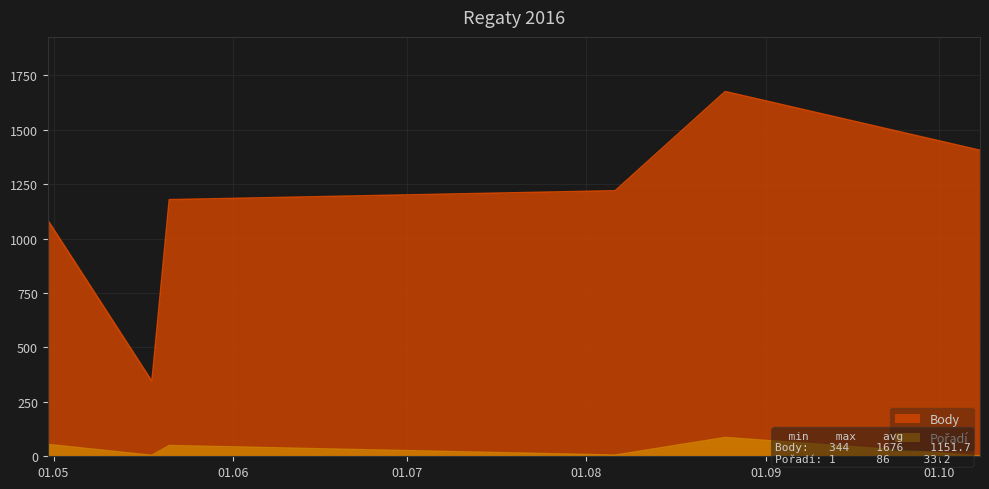

Which category has the highest value in the Pořadí series?

2016-08-25